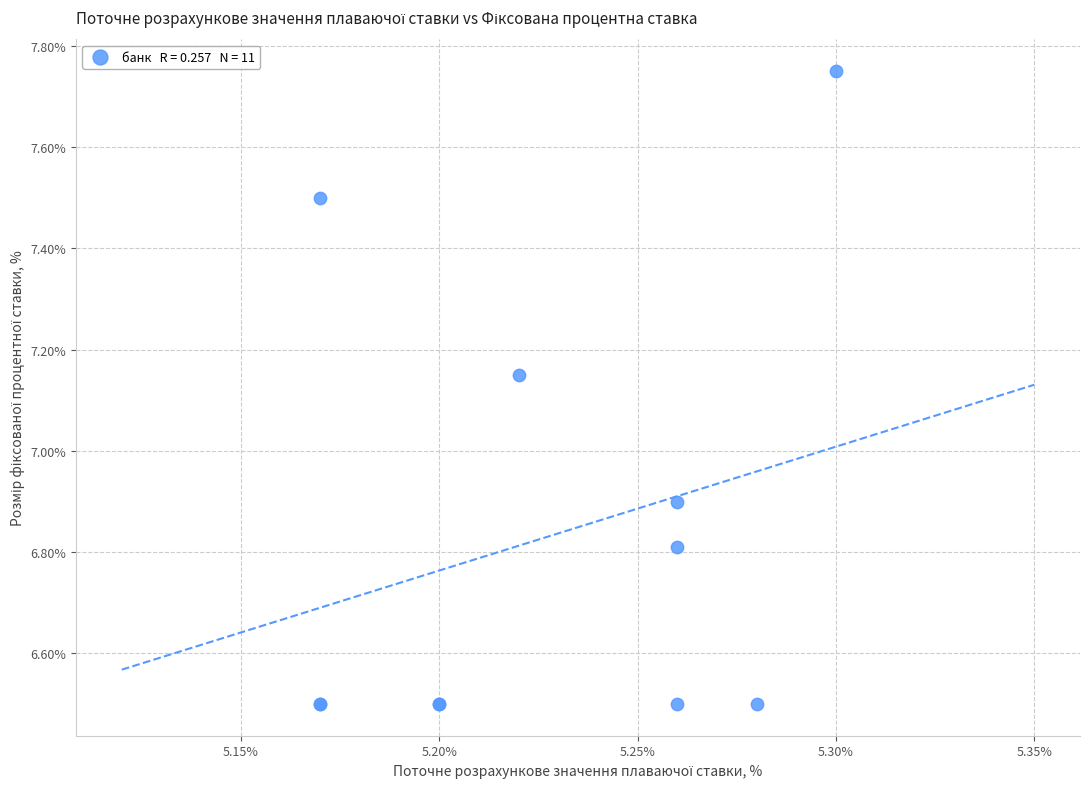

What Y value in the scatter plot is closest to 7?

6.9